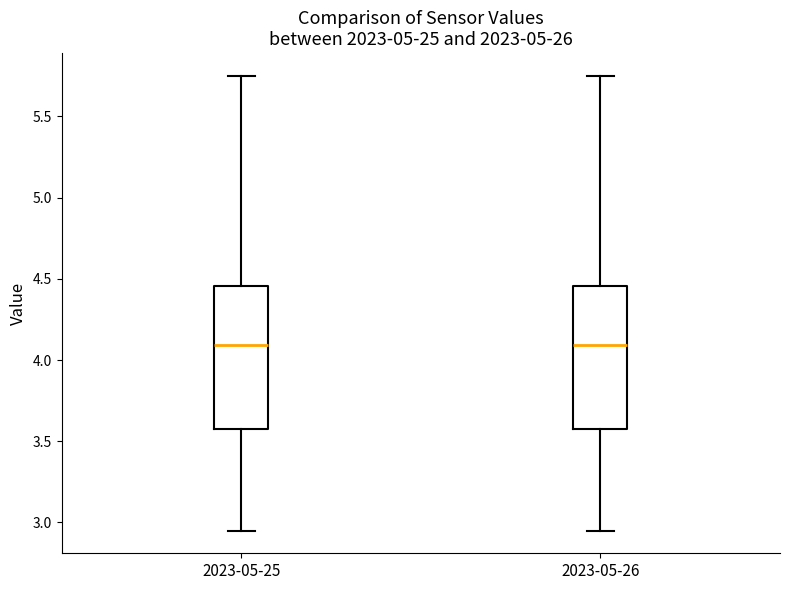

Where is the lower edge of the box for 2023-05-25 on the y-axis? The values are not printed on the chart, so give them approximately, as read against the axis.

3.55